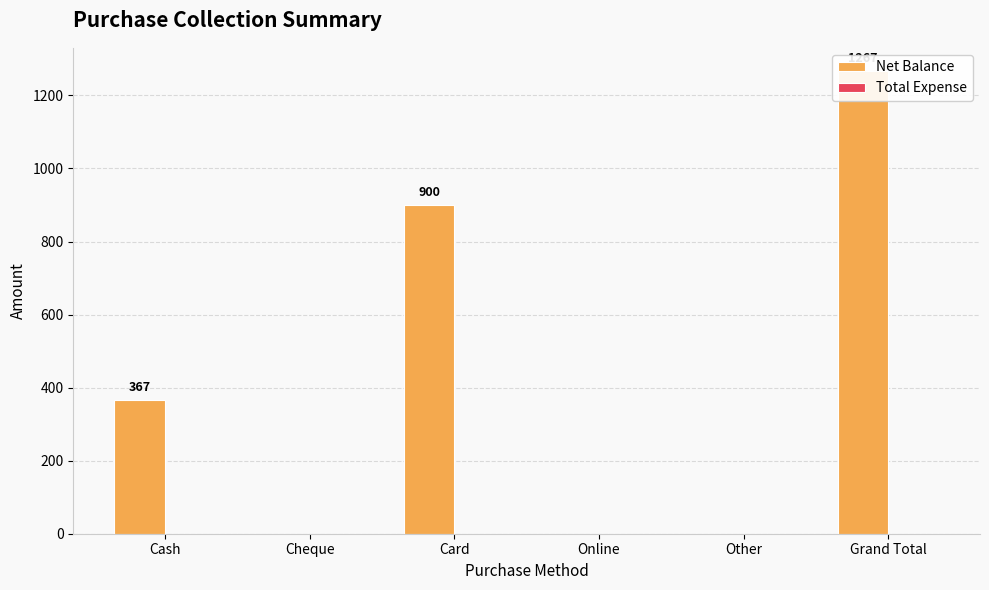

Where is Total Expense nearest to the value 0?

Cash